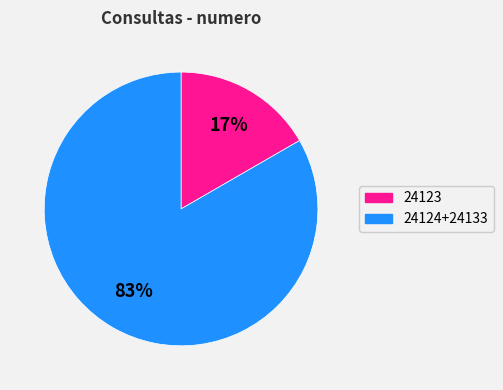

To the nearest percent, what is the average slice percentage?

50%